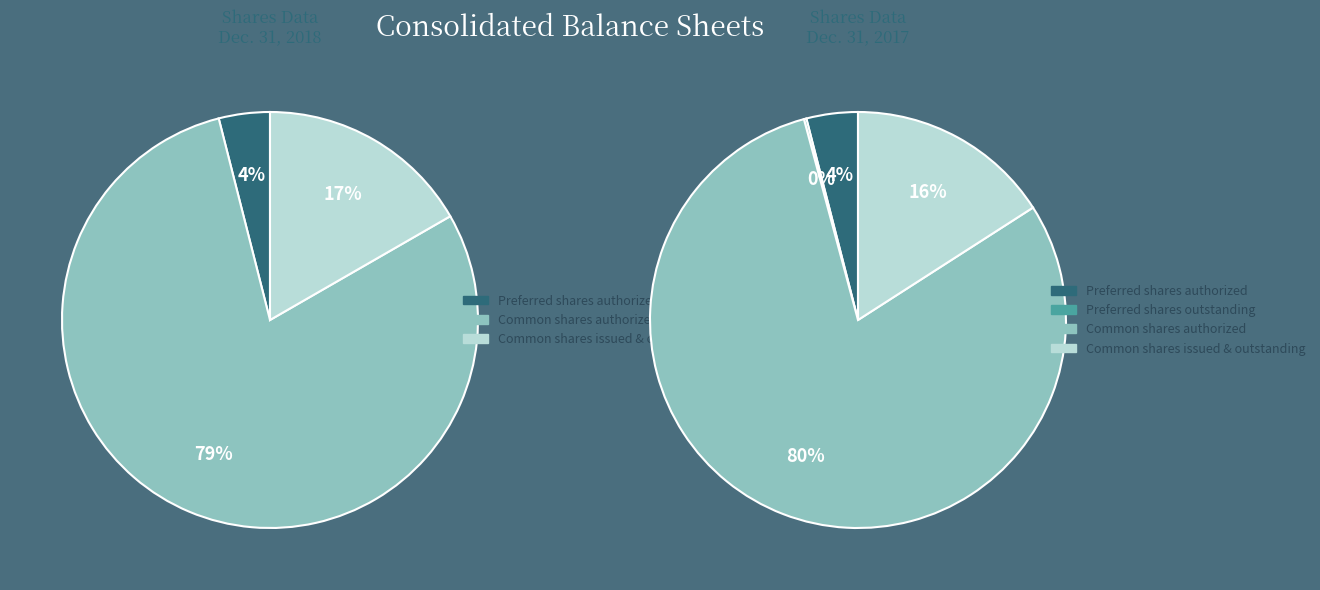

What is the largest slice in the pie chart?

Common stock, shares authorized